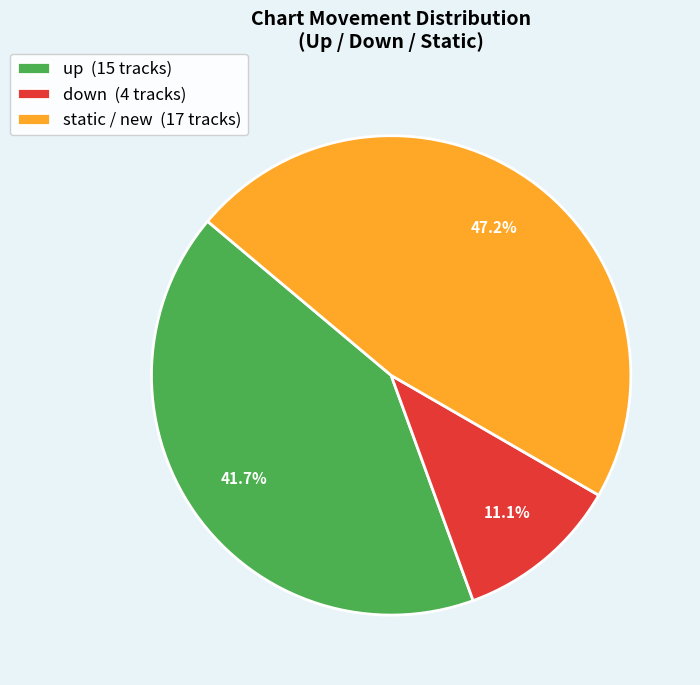

Which has a higher value, up (15 tracks) or down (4 tracks)?

up (15 tracks)